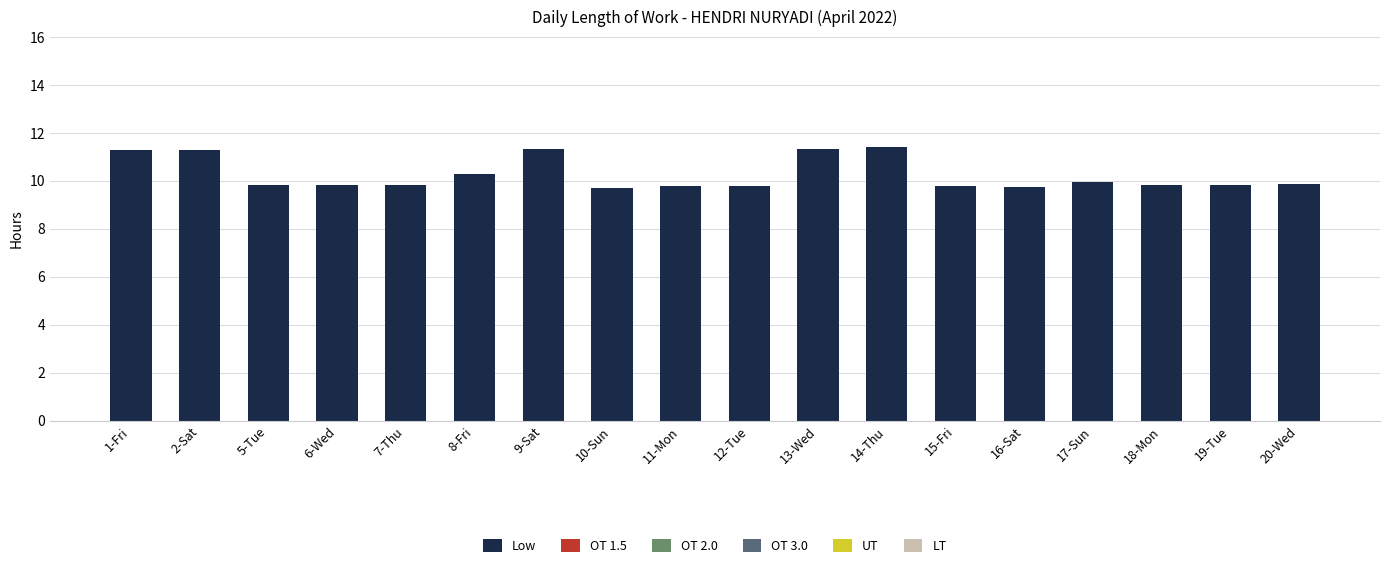

How many series are shown in this chart?

1